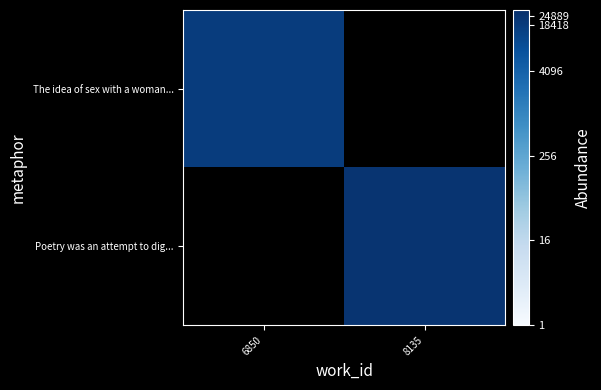

True or false: The idea of sex with a woman... has a value of 11523.3 at 6850.

False